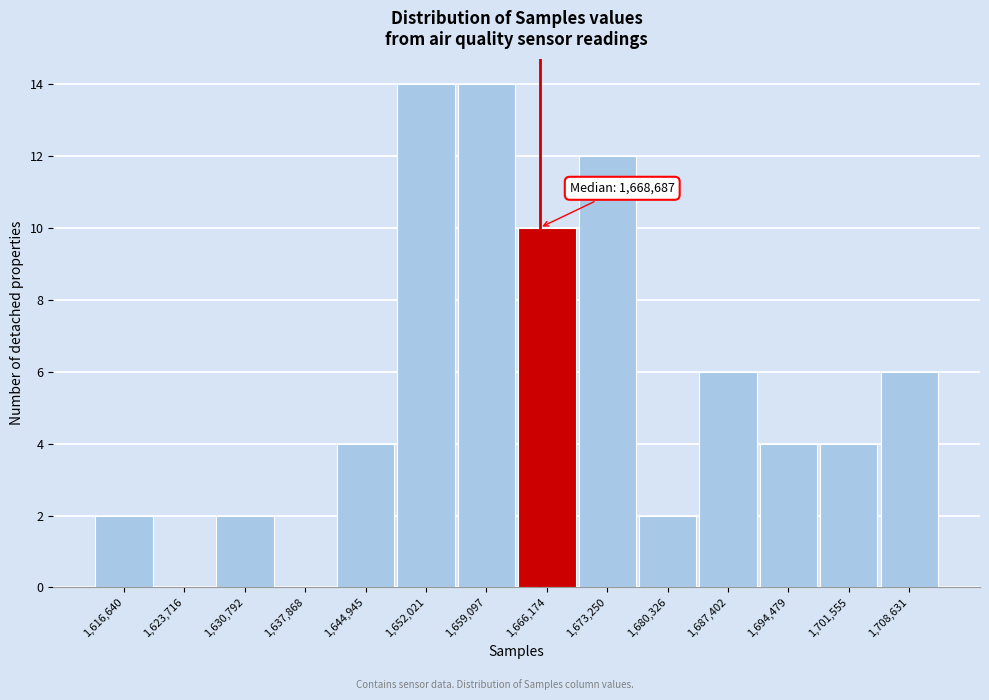

Reading left to right, transcribe all the data shown in this chart.

1,616,640=2	1,623,716=0	1,630,792=2	1,637,868=0	1,644,945=4	1,652,021=14	1,659,097=14	1,666,174=10	1,673,250=12	1,680,326=2	1,687,402=6	1,694,479=4	1,701,555=4	1,708,631=6